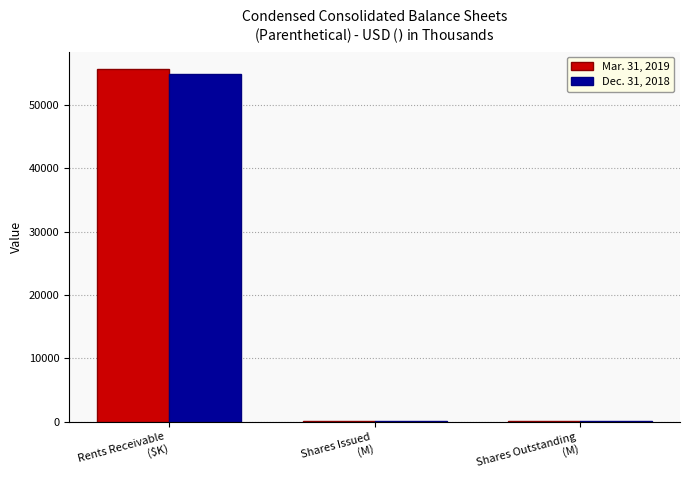

How many groups of bars are there?

3